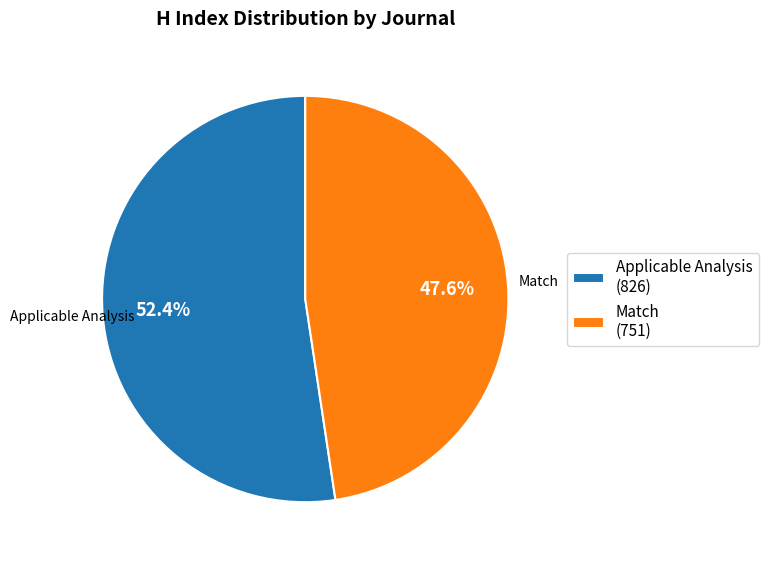

Which has a higher value, Match (751) or Applicable Analysis (826)?

Applicable Analysis (826)